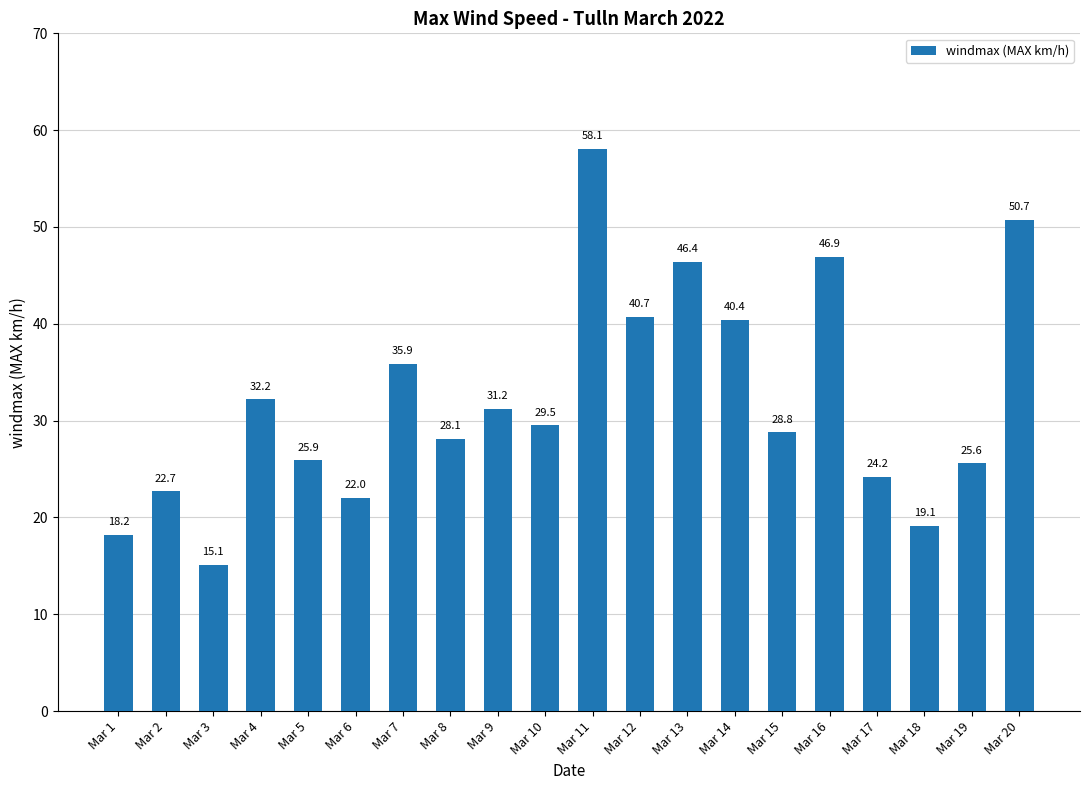

The chart shows a value of 46.4 at Mar 13. True or false?

True